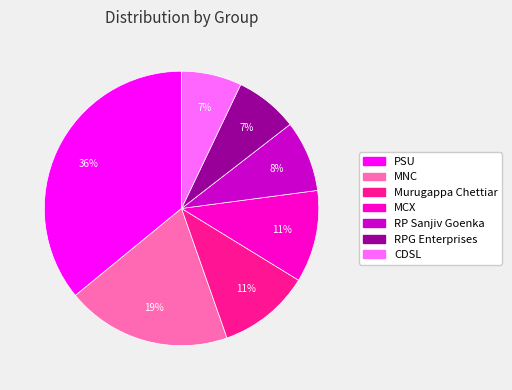

Count the number of slices in the pie.

7